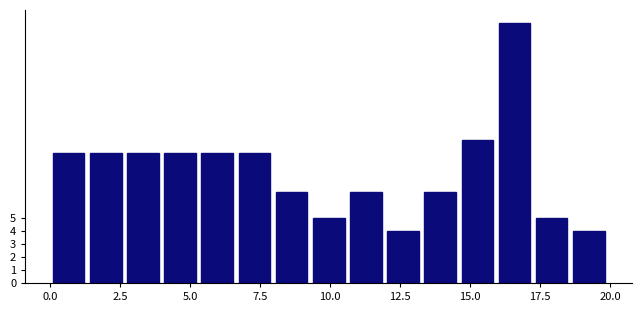

Read against the x-axis, roughly where is the centre of the tallest bar?

16.5